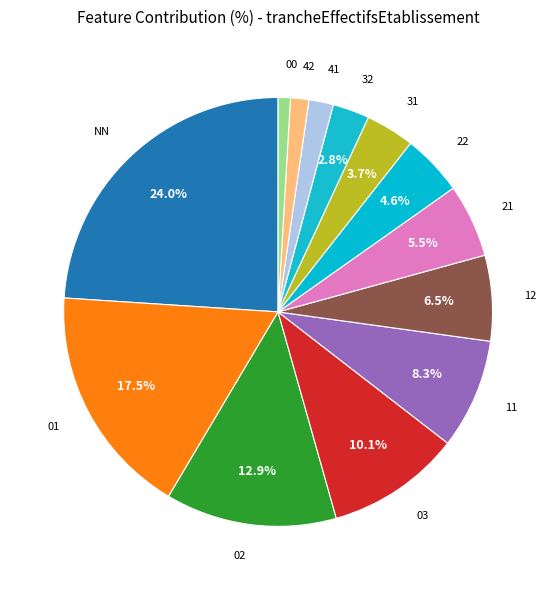

To the nearest percent, what is the average slice percentage?

8%